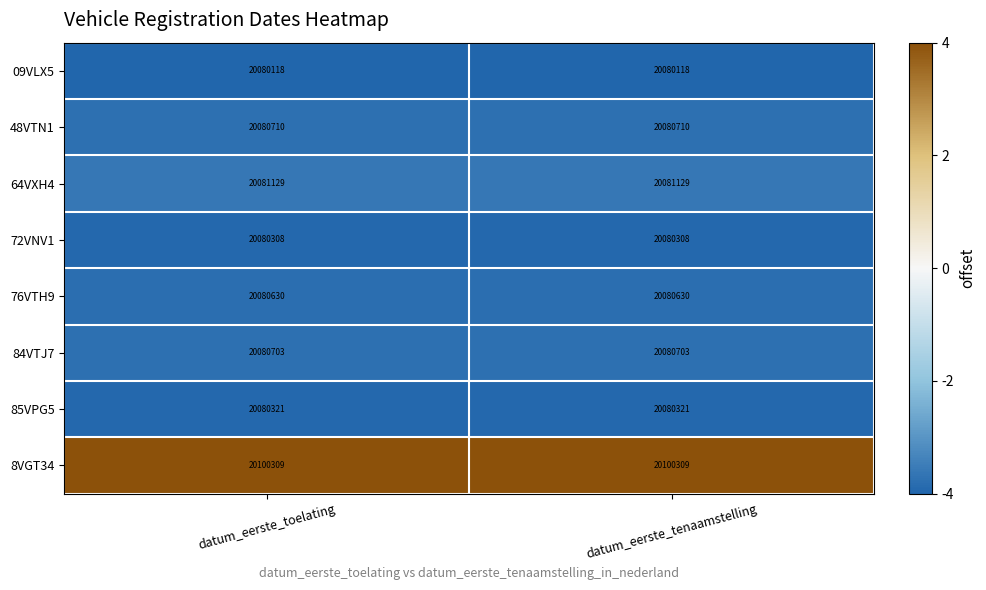

What is the sum of all 72VNV1 values?

40160616